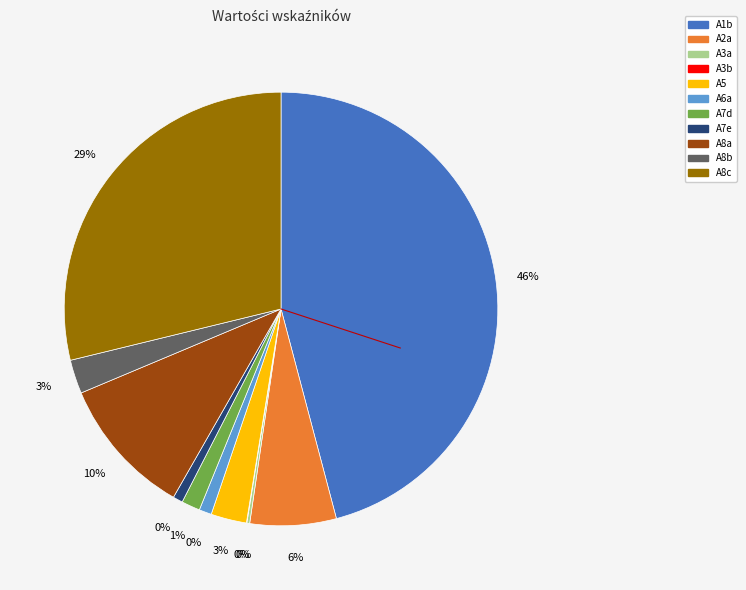

Is it true that A3a is 0% of the pie?

True